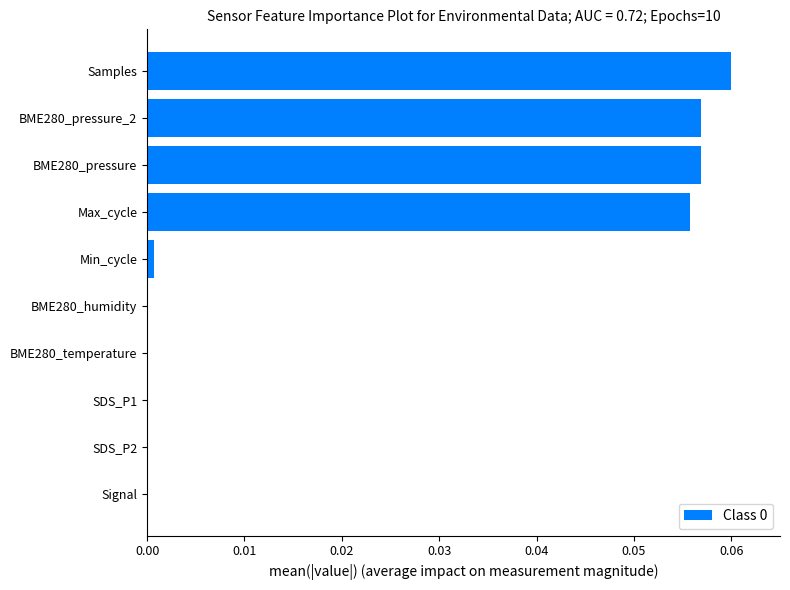

At which category does the chart reach its peak across all series?

Samples